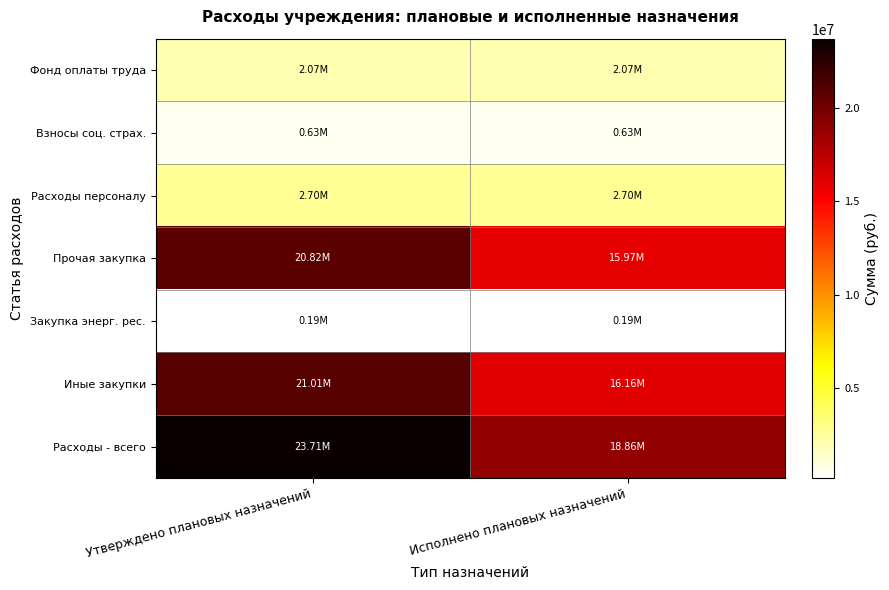

Which label corresponds to the largest value in the chart?

Утверждено плановых назначений